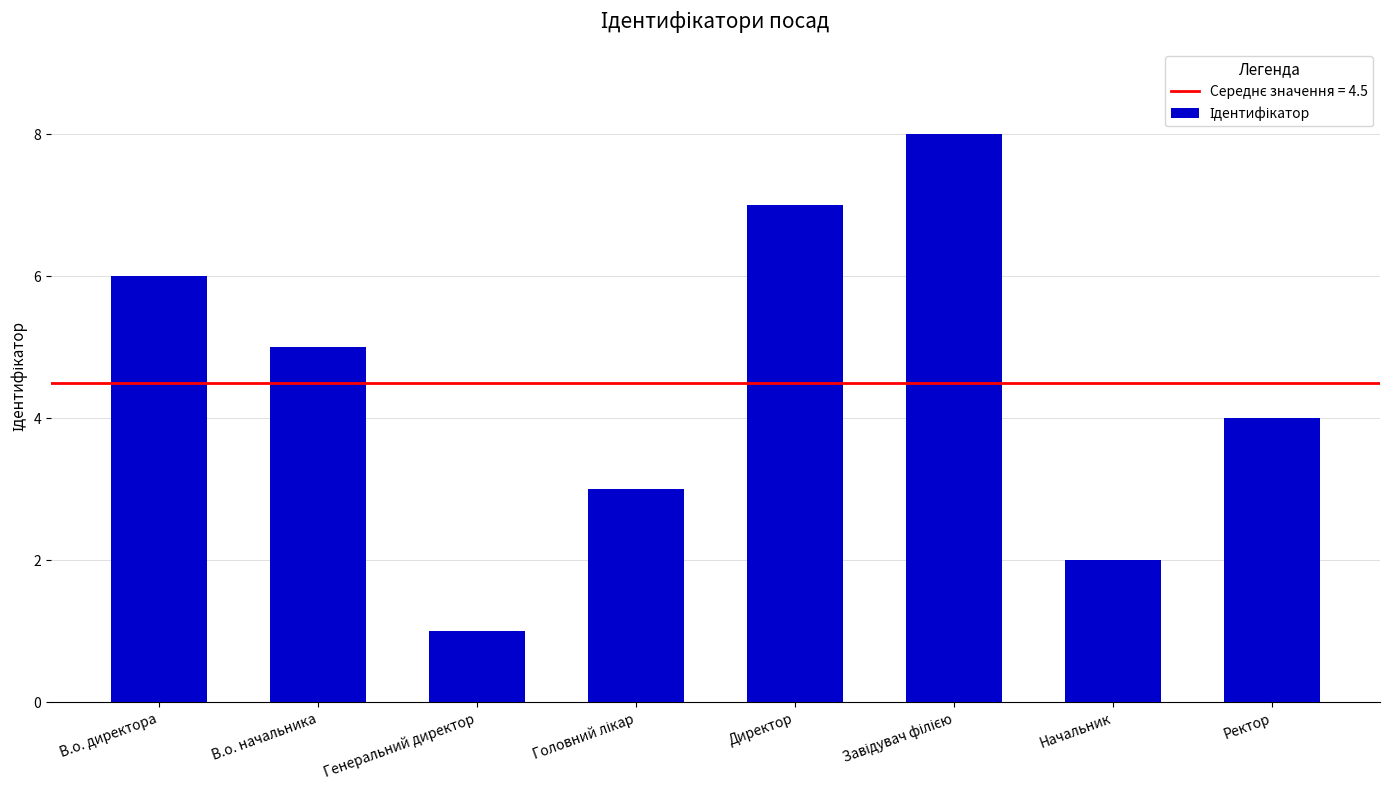

What is the difference between the second highest and second lowest values?

5